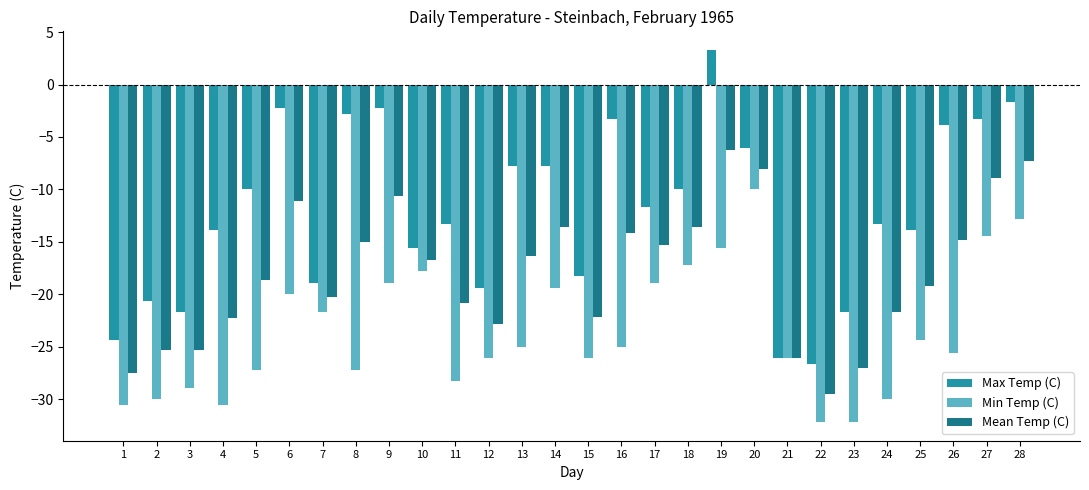

What is the difference between the maximum and minimum values in the Max Temp (C) series?

30.0